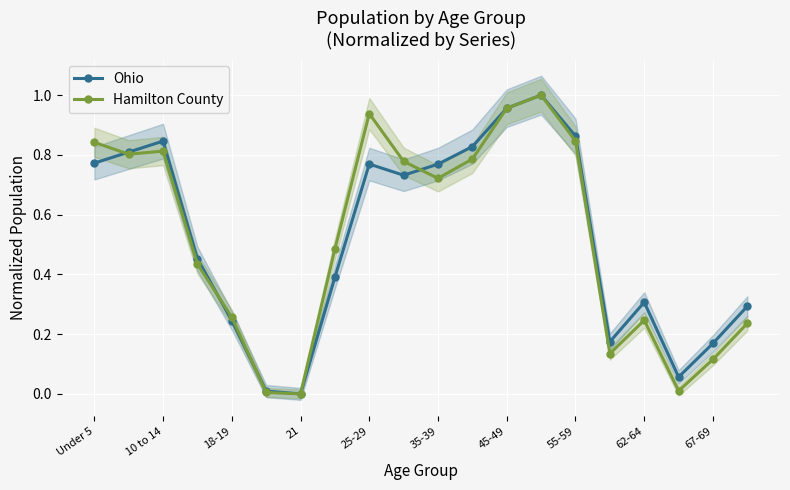

How many interior local peaks does the Hamilton County series have?

4